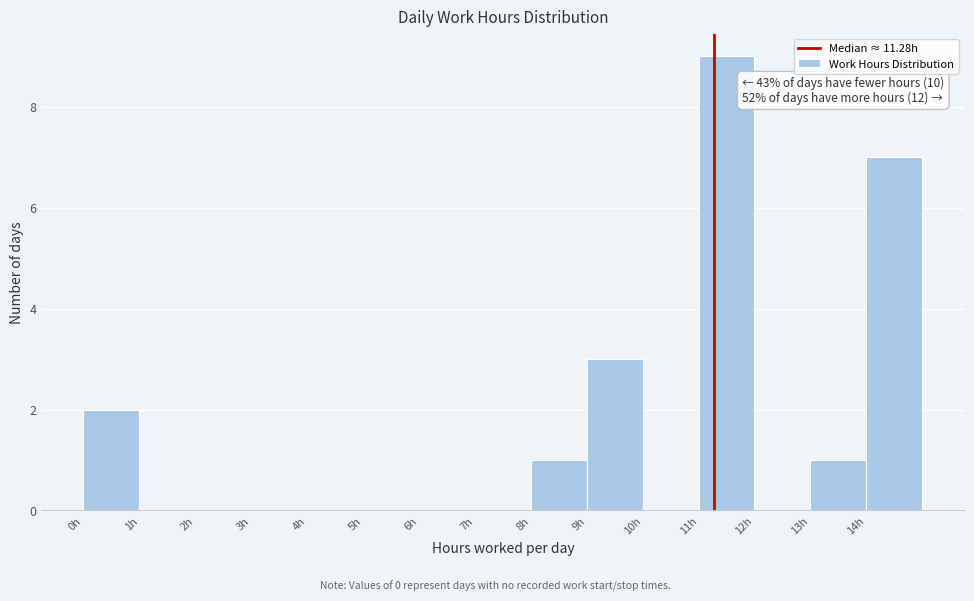

Which range on the x-axis has the tallest bar?

11 to 12